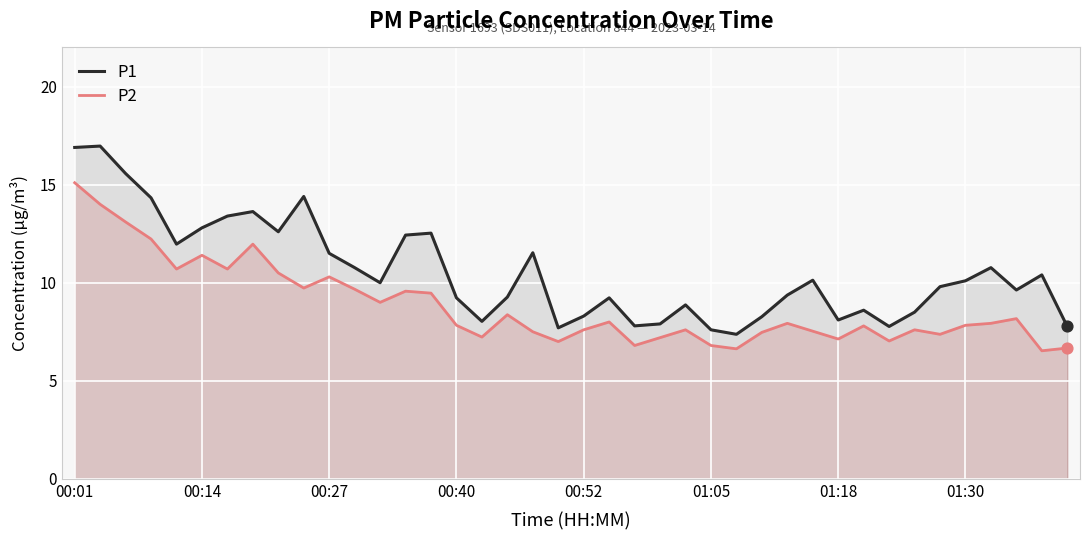

Which series has the largest total across all categories?

P1